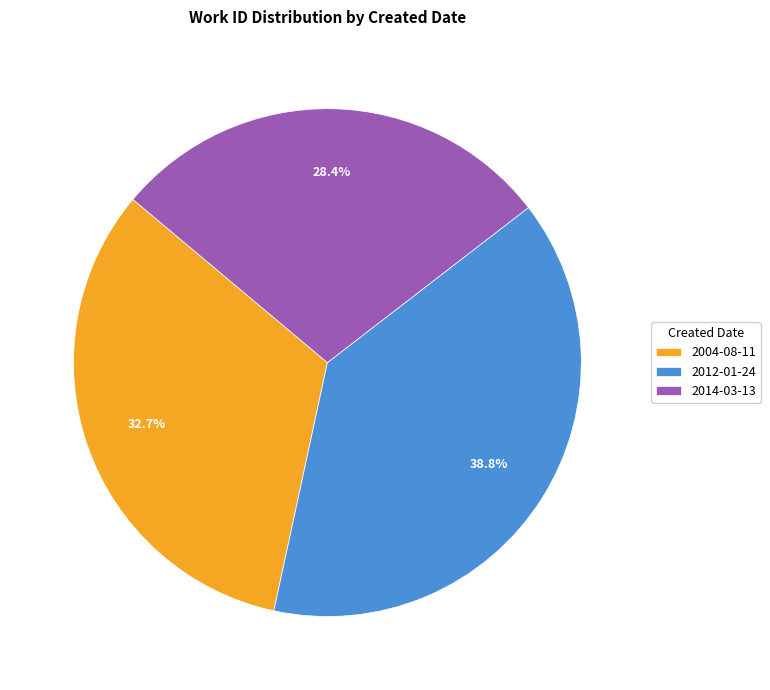

The 2014-03-13 slice represents 28% of the pie. True or false?

True